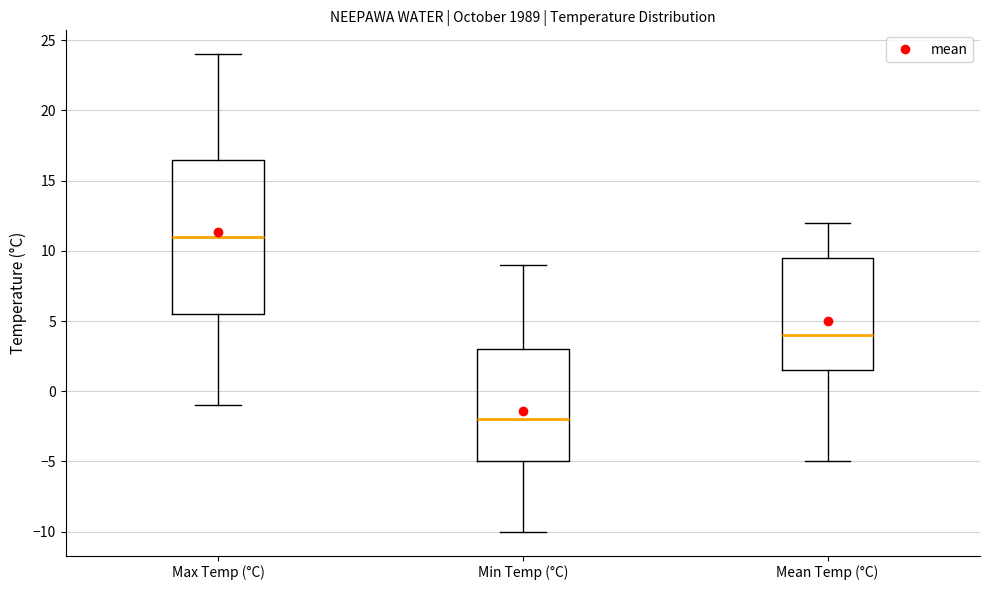

Which box has the highest median line?

Max Temp (°C)